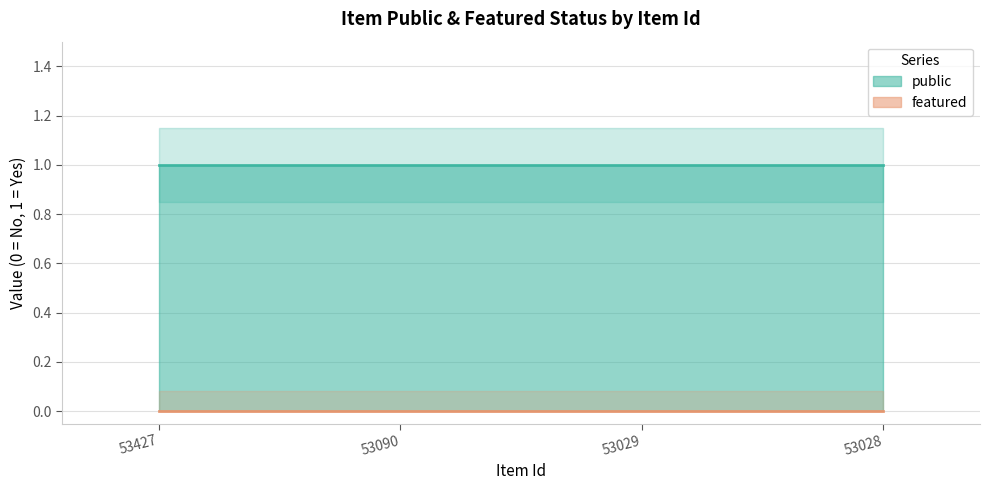

Which label corresponds to the smallest value in the chart?

53427